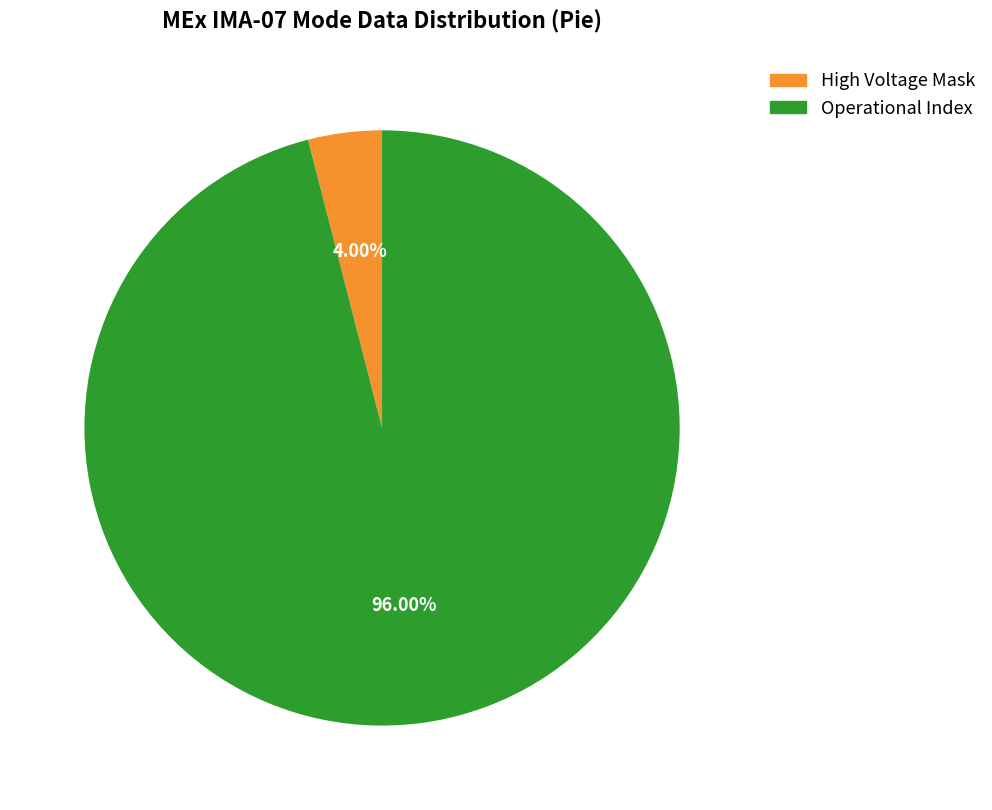

Is there a majority slice in this chart?

Yes